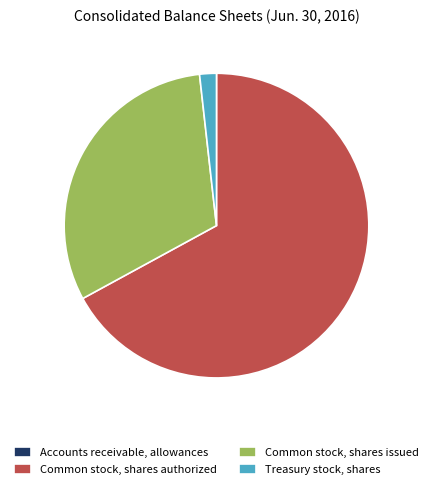

Which category has the biggest portion of the pie?

Common stock, shares authorized